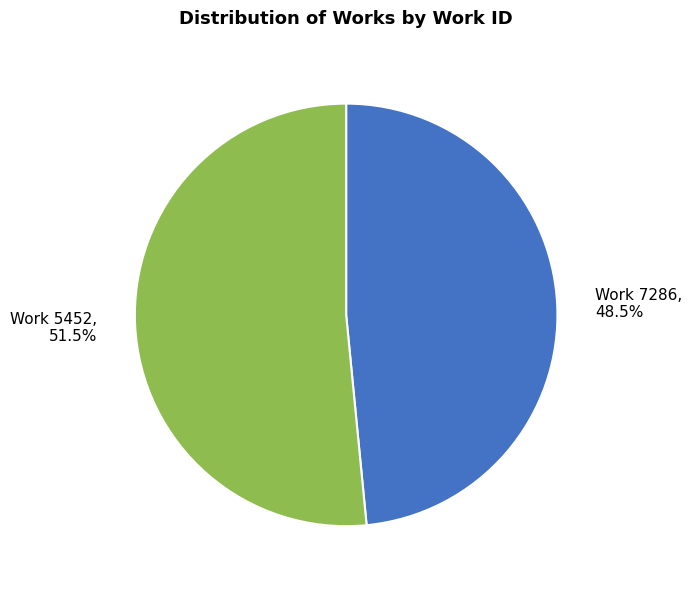

Is there a majority slice in this chart?

Yes